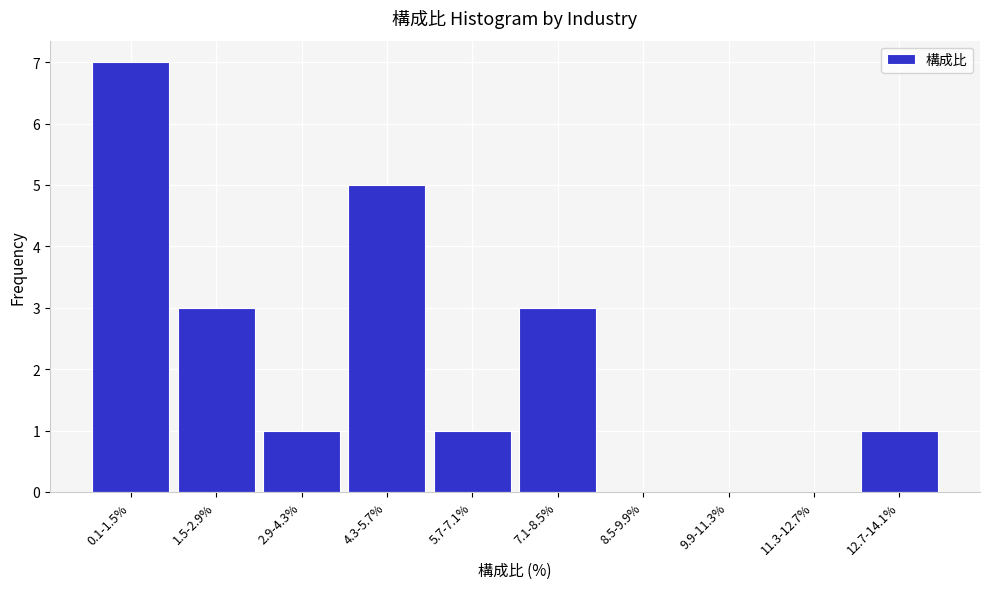

Reading right to left, extract all data points from this chart.

12.7-14.1%=1	11.3-12.7%=0	9.9-11.3%=0	8.5-9.9%=0	7.1-8.5%=3	5.7-7.1%=1	4.3-5.7%=5	2.9-4.3%=1	1.5-2.9%=3	0.1-1.5%=7